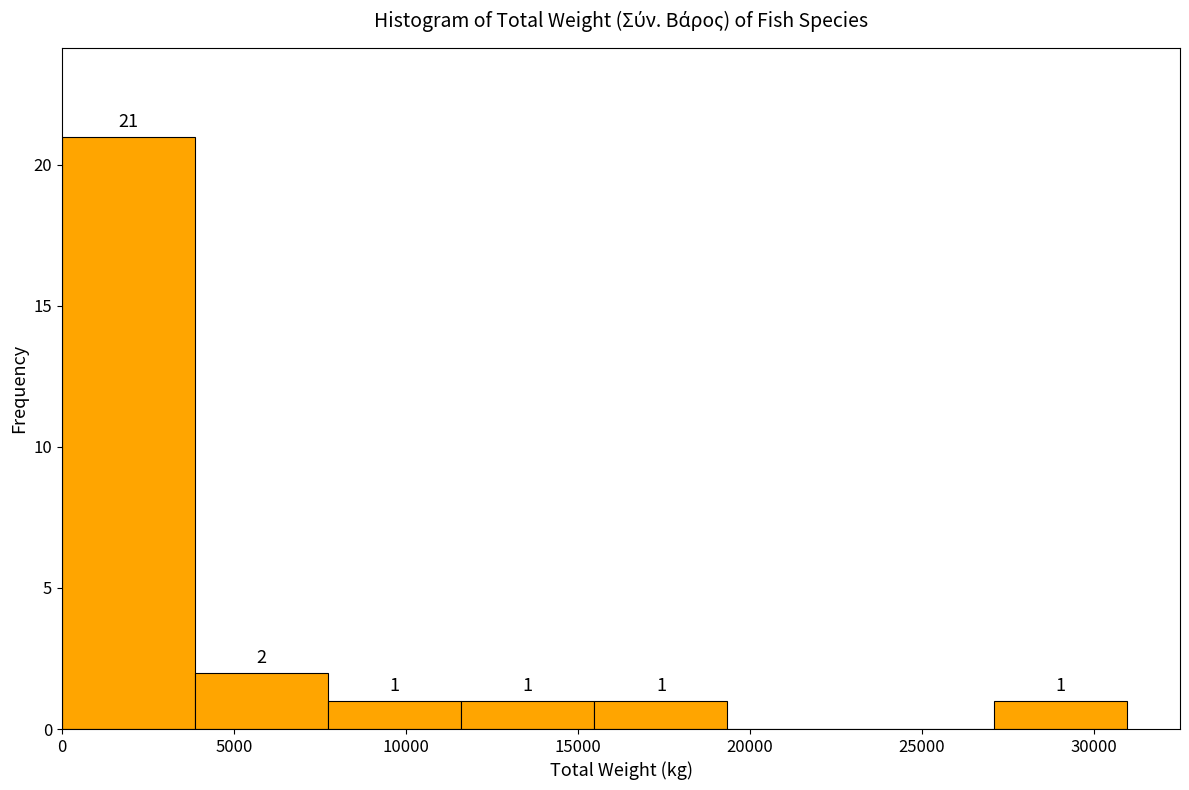

Which range on the x-axis has the tallest bar?

0 to 4000